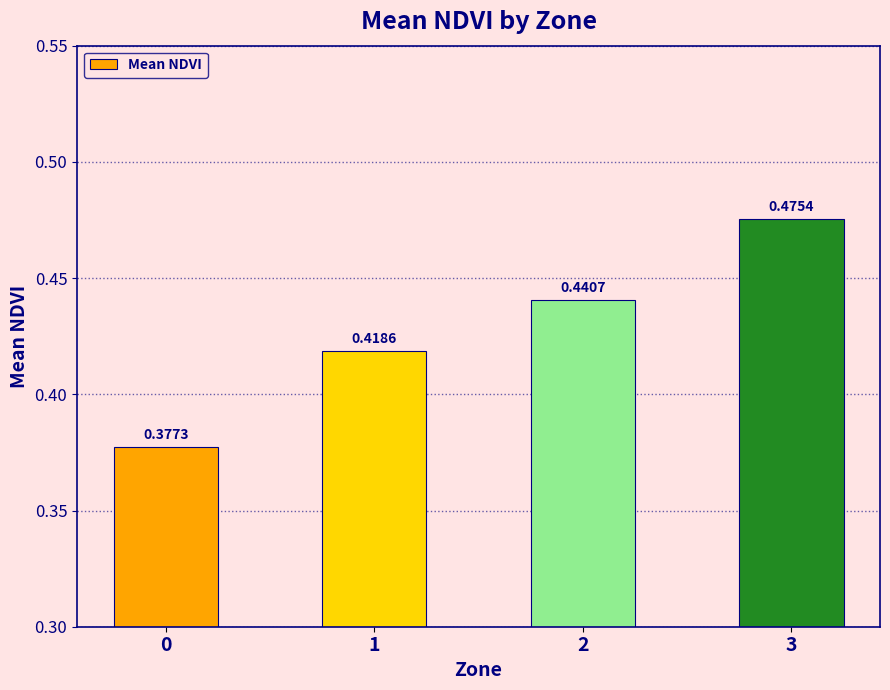

List the labels in order of value, smallest first.

0, 1, 2, 3